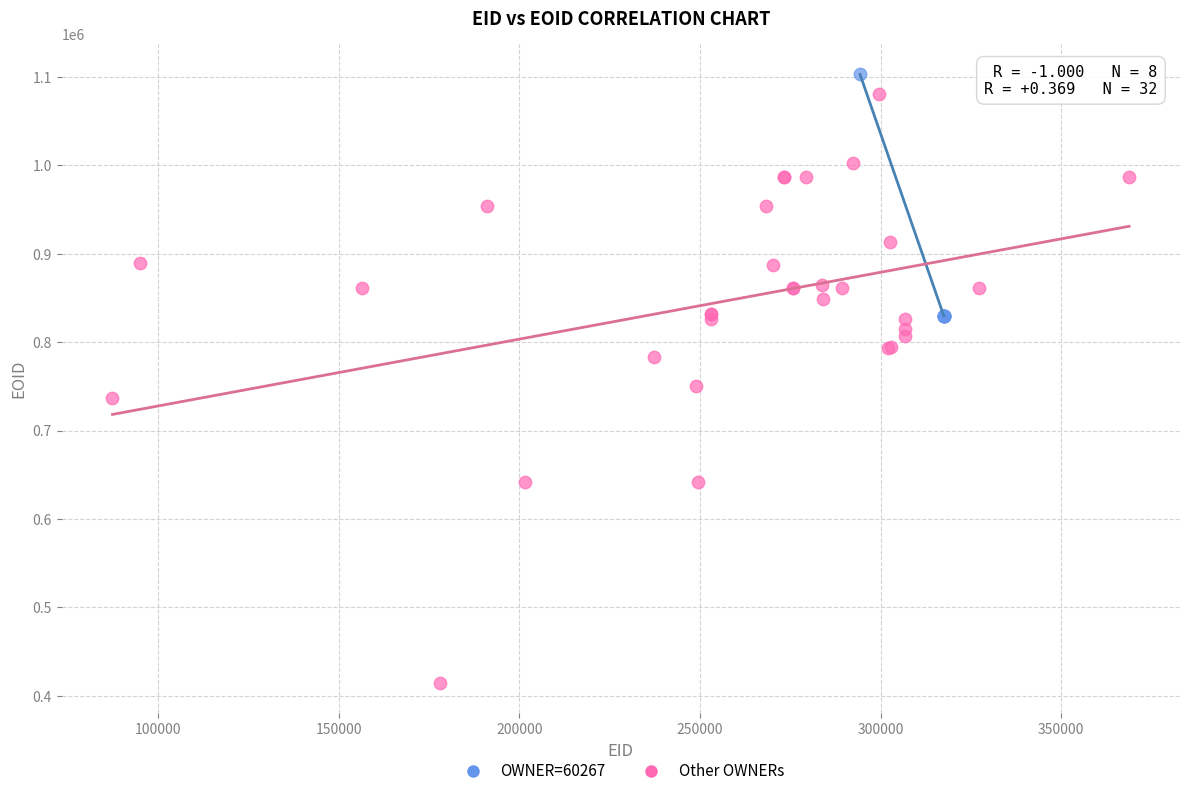

Which series has the largest Y range (max minus min)?

Other OWNERs